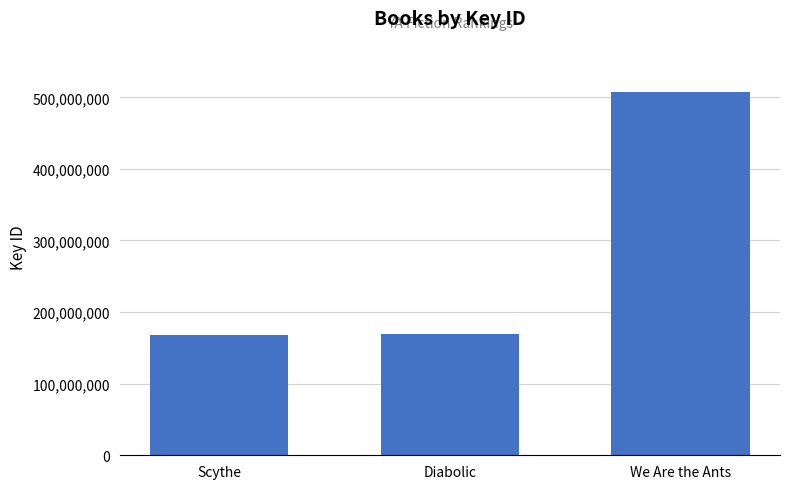

What is the label of the 3rd bar from the right?

Scythe